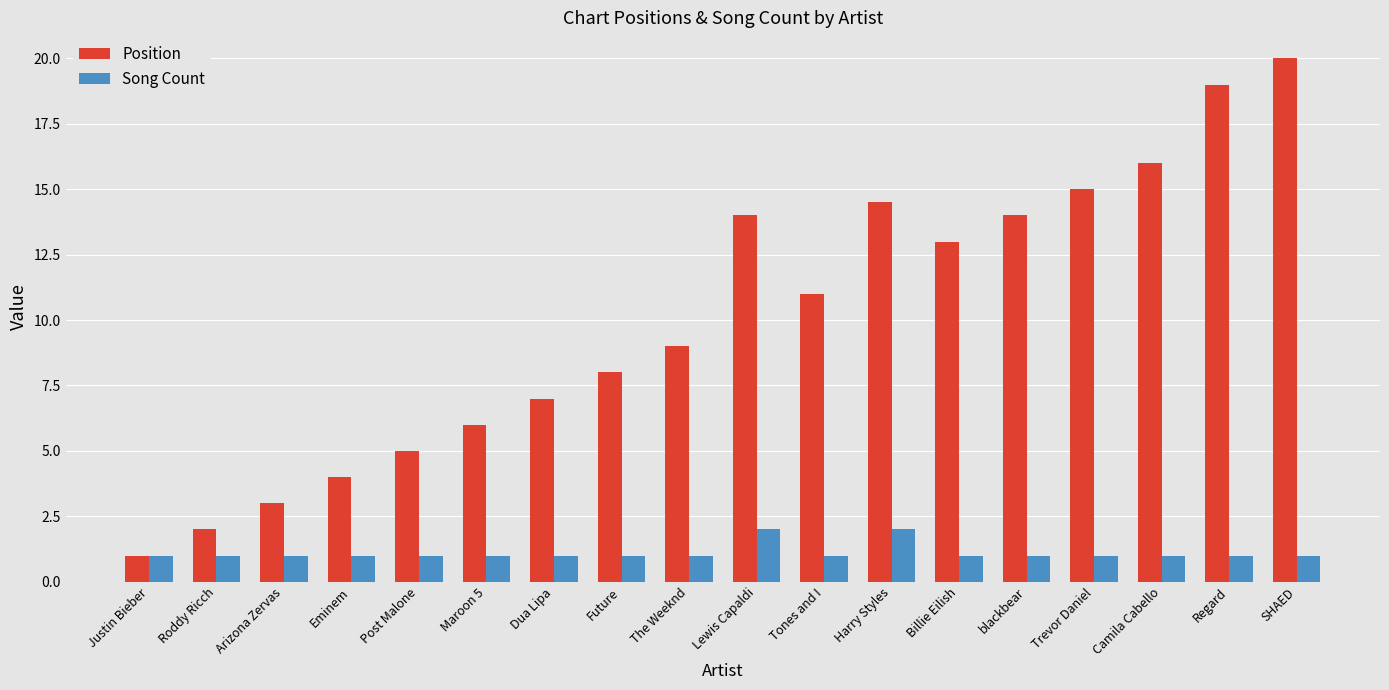

Reading left to right, extract all data points from this chart.

Position: Justin Bieber=1.0	Roddy Ricch=2.0	Arizona Zervas=3.0	Eminem=4.0	Post Malone=5.0	Maroon 5=6.0	Dua Lipa=7.0	Future=8.0	The Weeknd=9.0	Lewis Capaldi=14.0	Tones and I=11.0	Harry Styles=14.5	Billie Eilish=13.0	blackbear=14.0	Trevor Daniel=15.0	Camila Cabello=16.0	Regard=19.0	SHAED=20.0
Song Count: Justin Bieber=1.0	Roddy Ricch=1.0	Arizona Zervas=1.0	Eminem=1.0	Post Malone=1.0	Maroon 5=1.0	Dua Lipa=1.0	Future=1.0	The Weeknd=1.0	Lewis Capaldi=2.0	Tones and I=1.0	Harry Styles=2.0	Billie Eilish=1.0	blackbear=1.0	Trevor Daniel=1.0	Camila Cabello=1.0	Regard=1.0	SHAED=1.0